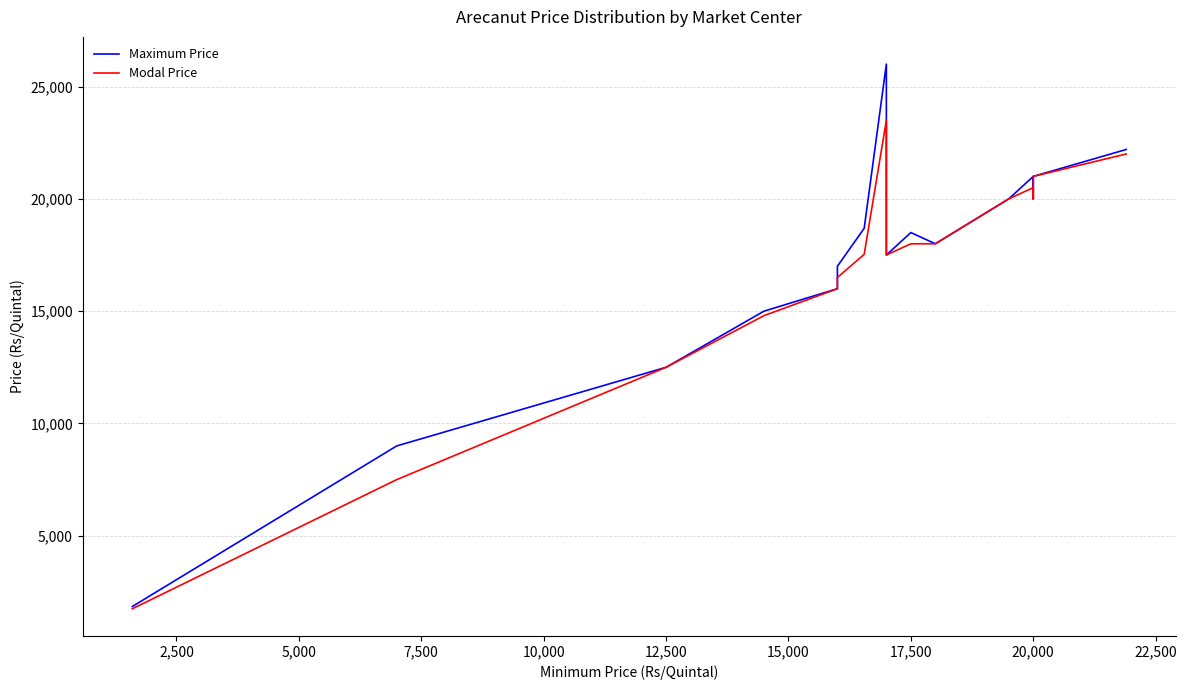

The value of Maximum Price at 15 is 33349. True or false?

False